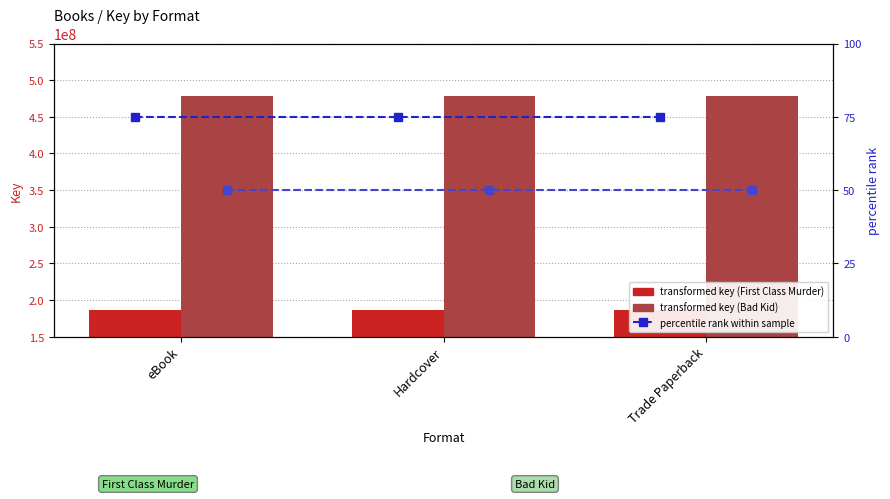

What is the value of the Bad Kid (percentile) bar at the 3rd from the left?

50